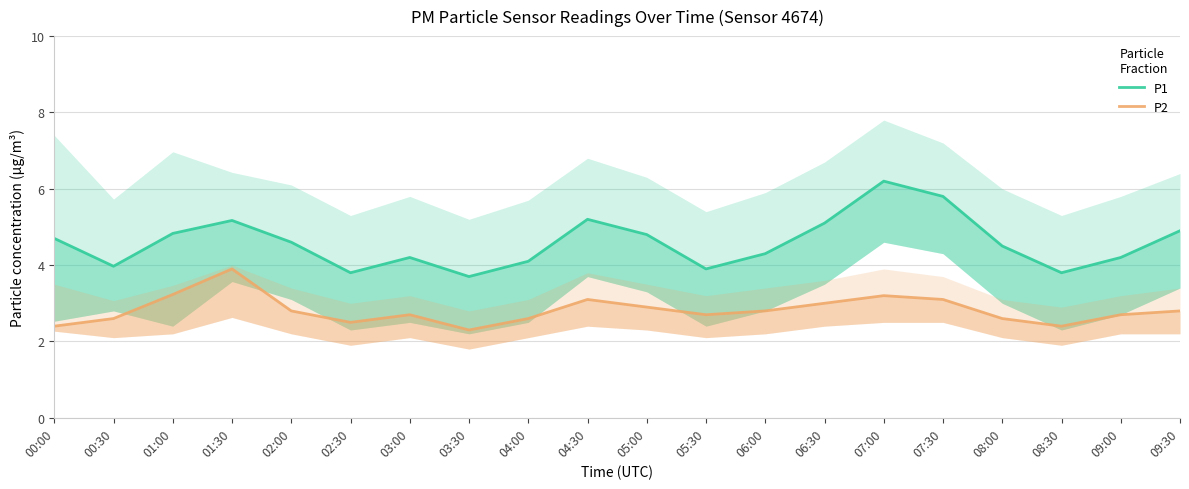

At which label is P2 closest to 3?

06:30